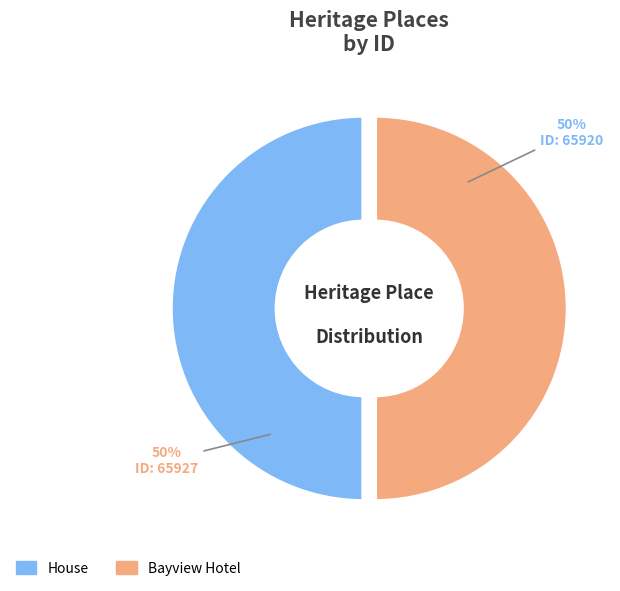

True or false: Bayview Hotel accounts for 50% of the total.

True